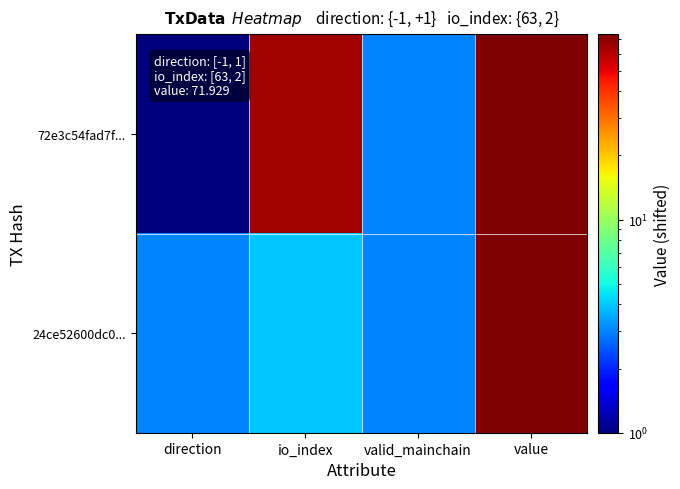

Reading left to right, list all the values displayed in this chart.

72e3c54fad7f...: direction=1.0	io_index=65.0	valid_mainchain=3.0	value=73.9
24ce52600dc0...: direction=3.0	io_index=4.0	valid_mainchain=3.0	value=73.9